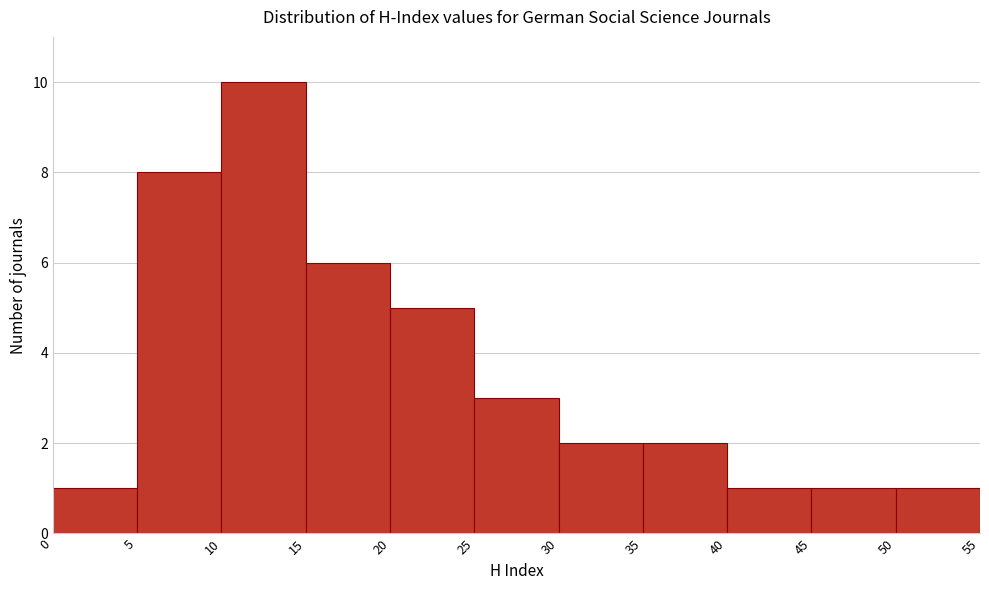

Reading left to right, transcribe this chart: for each bar, give the range it covers on the x-axis and its height. The values are not printed on the chart, so give them approximately, as read against the axis.

0 to 5: 1
5 to 10: 8
10 to 15: 10
15 to 20: 6
20 to 25: 5
25 to 30: 3
30 to 35: 2
35 to 40: 2
40 to 45: 1
45 to 50: 1
50 to 55: 1